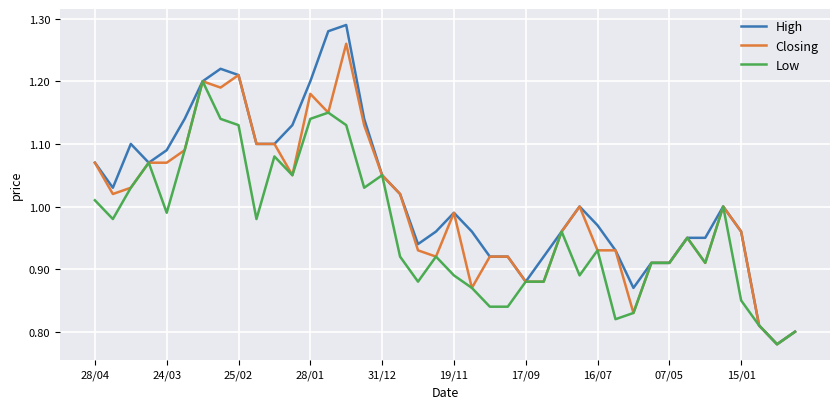

Which series has the largest range (max minus min)?

High